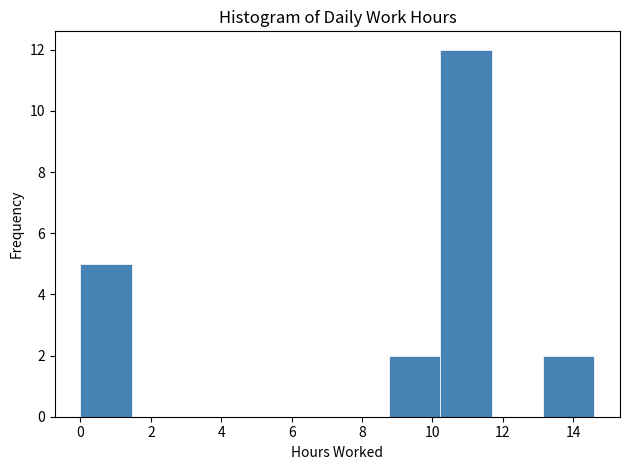

Reading left to right, list every bar in this chart as the range it spans on the x-axis followed by its height. Neither the bar edges nor the heights are printed on the chart, so give them approximately, as read against the axes.

0.00 to 1.46: 5
1.46 to 2.92: 0
2.92 to 4.38: 0
4.38 to 5.84: 0
5.84 to 7.30: 0
7.30 to 8.76: 0
8.76 to 10.22: 2
10.22 to 11.68: 12
11.68 to 13.14: 0
13.14 to 14.60: 2